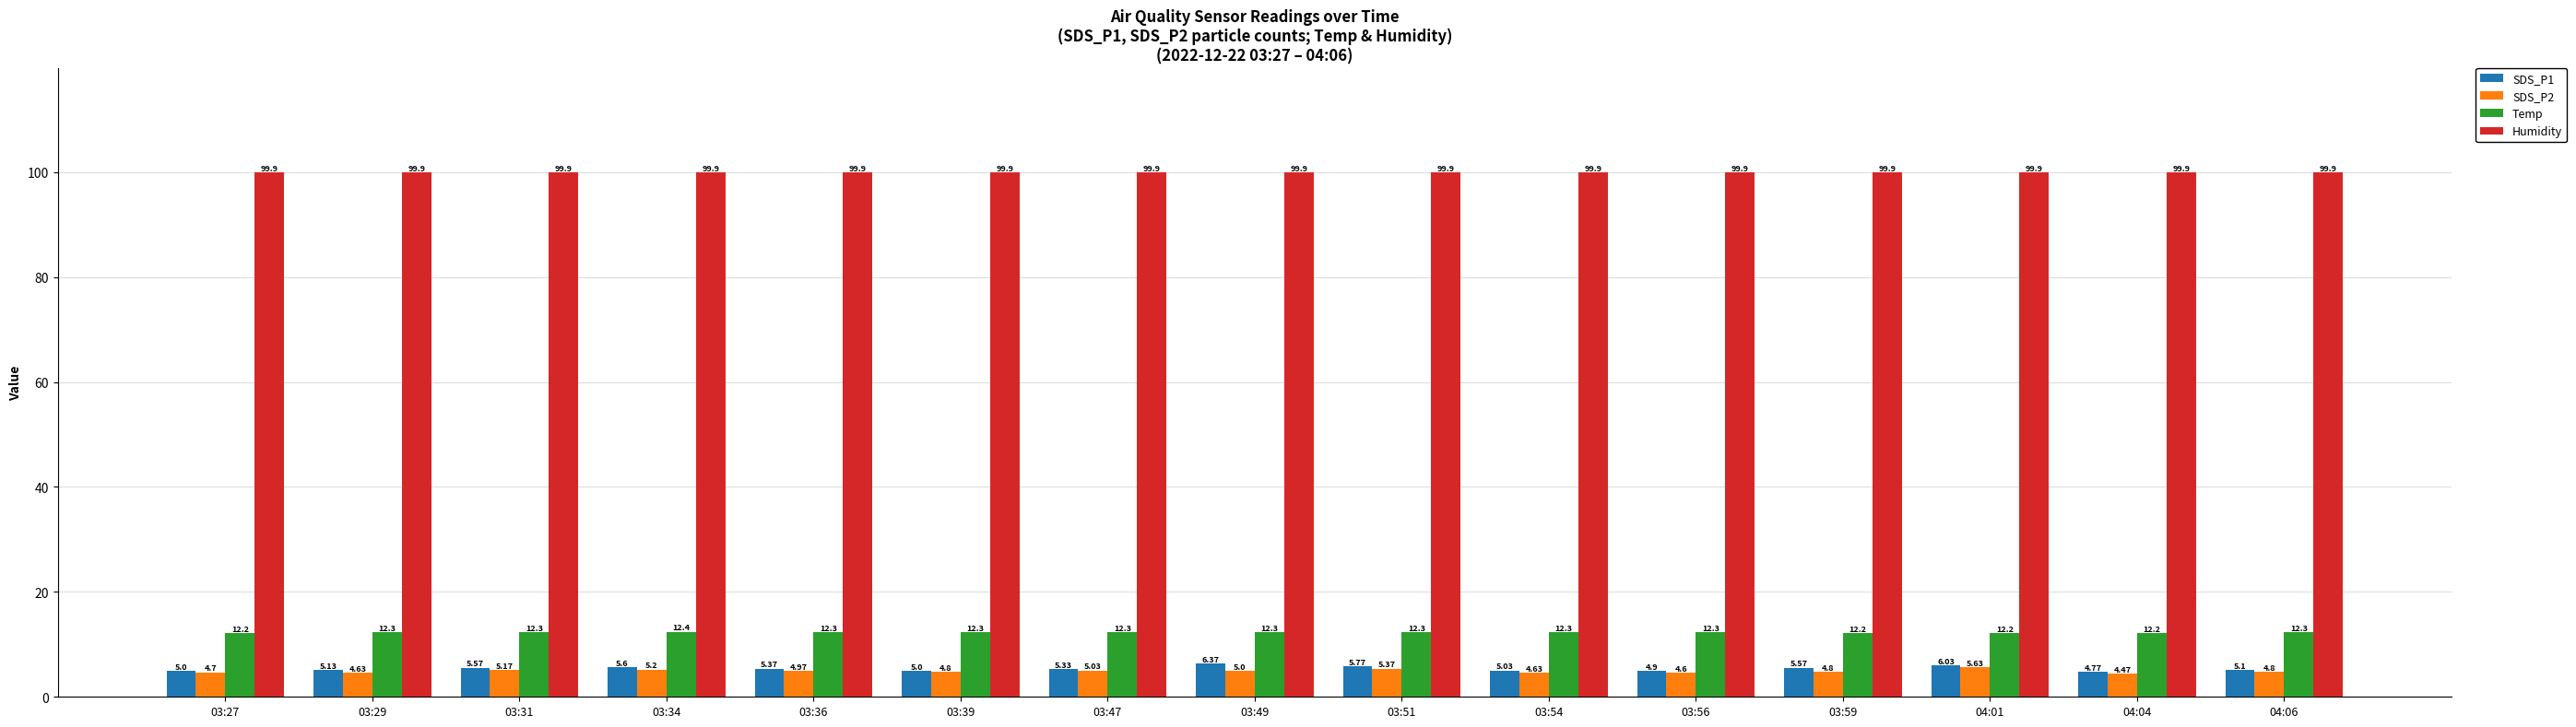

At how many categories does at least one series exceed 28?

15